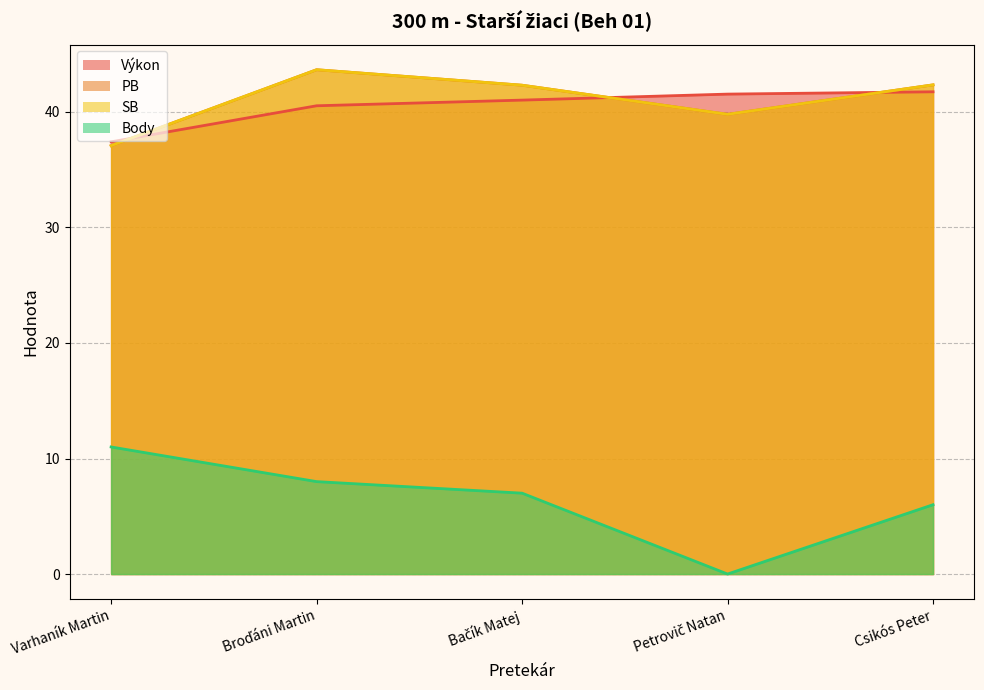

What is the label of the 3rd point from the left?

Bačík Matej